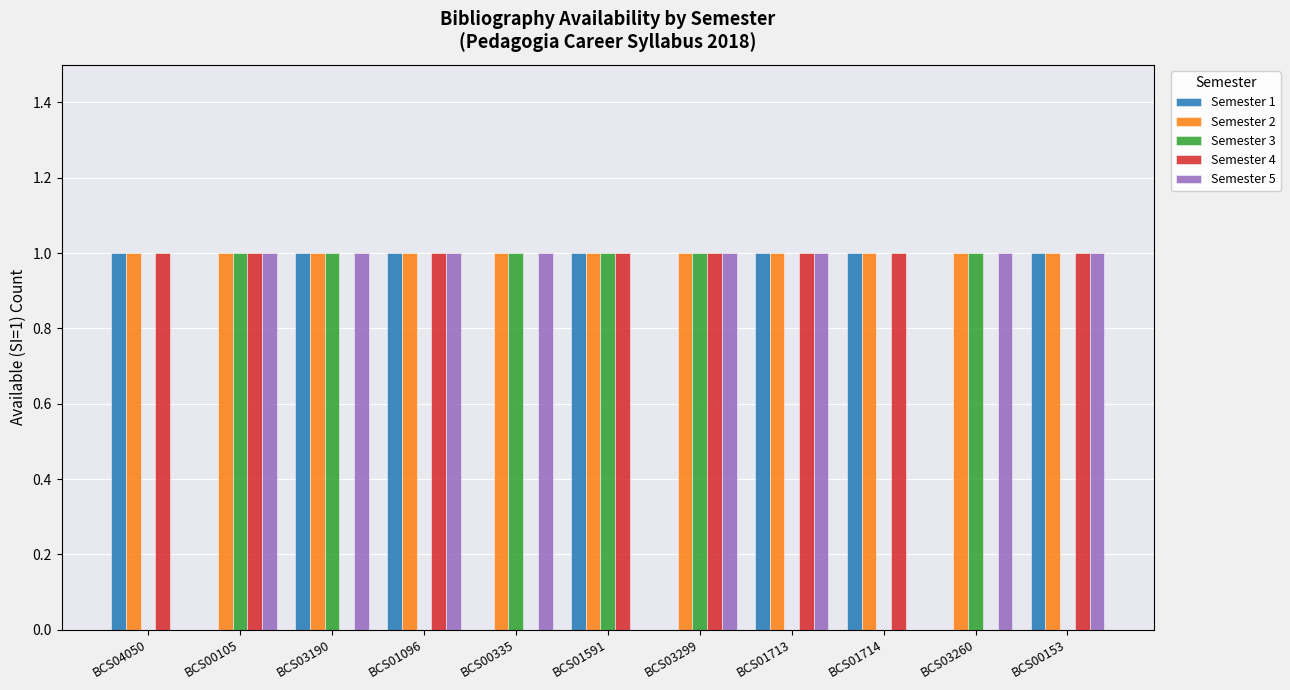

What is the total value across all series at BCS03260?

3